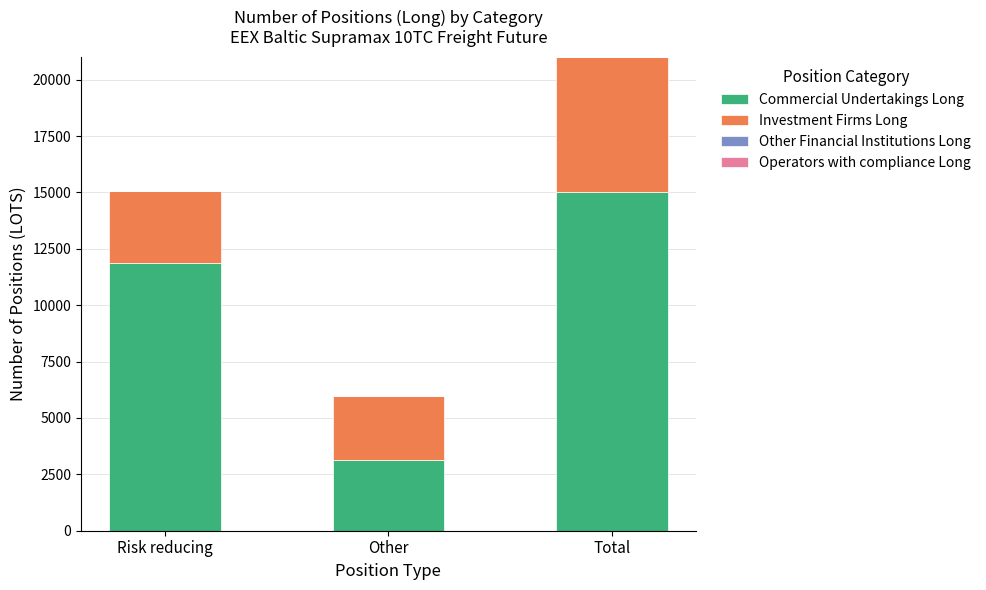

What is the total value across all series at Risk reducing?

15053.2